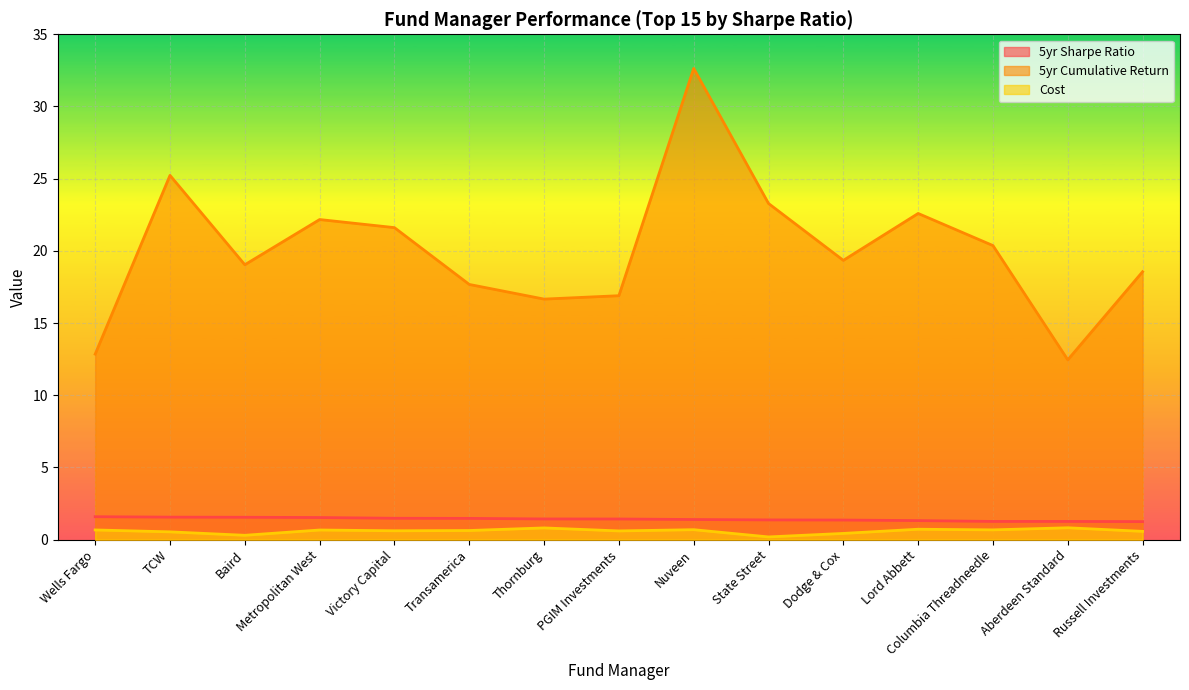

The value of 5yr Sharpe Ratio at Dodge & Cox is 0.5. True or false?

False